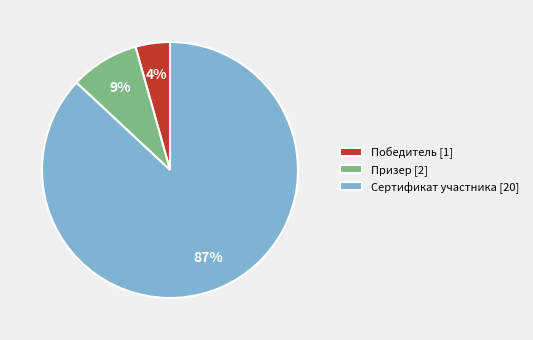

Which has a higher value, Сертификат участника [20] or Призер [2]?

Сертификат участника [20]